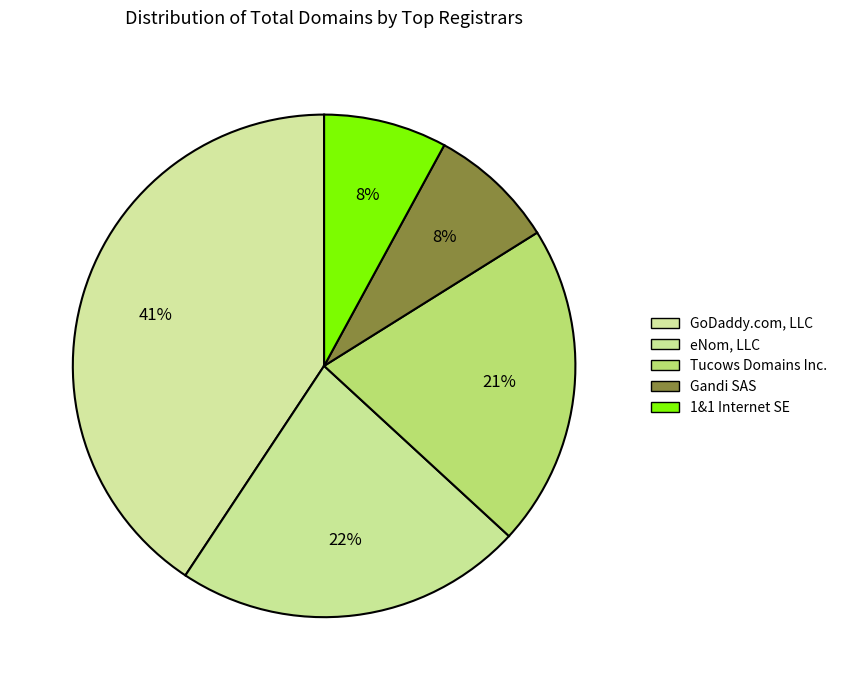

To the nearest percent, what portion does GoDaddy.com, LLC represent?

41%